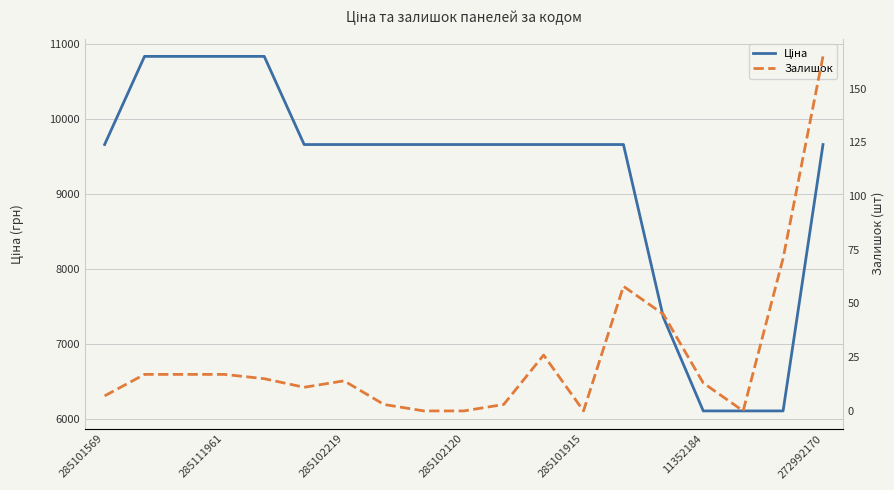

Which series changed the most between 15 and 17?

Залишок